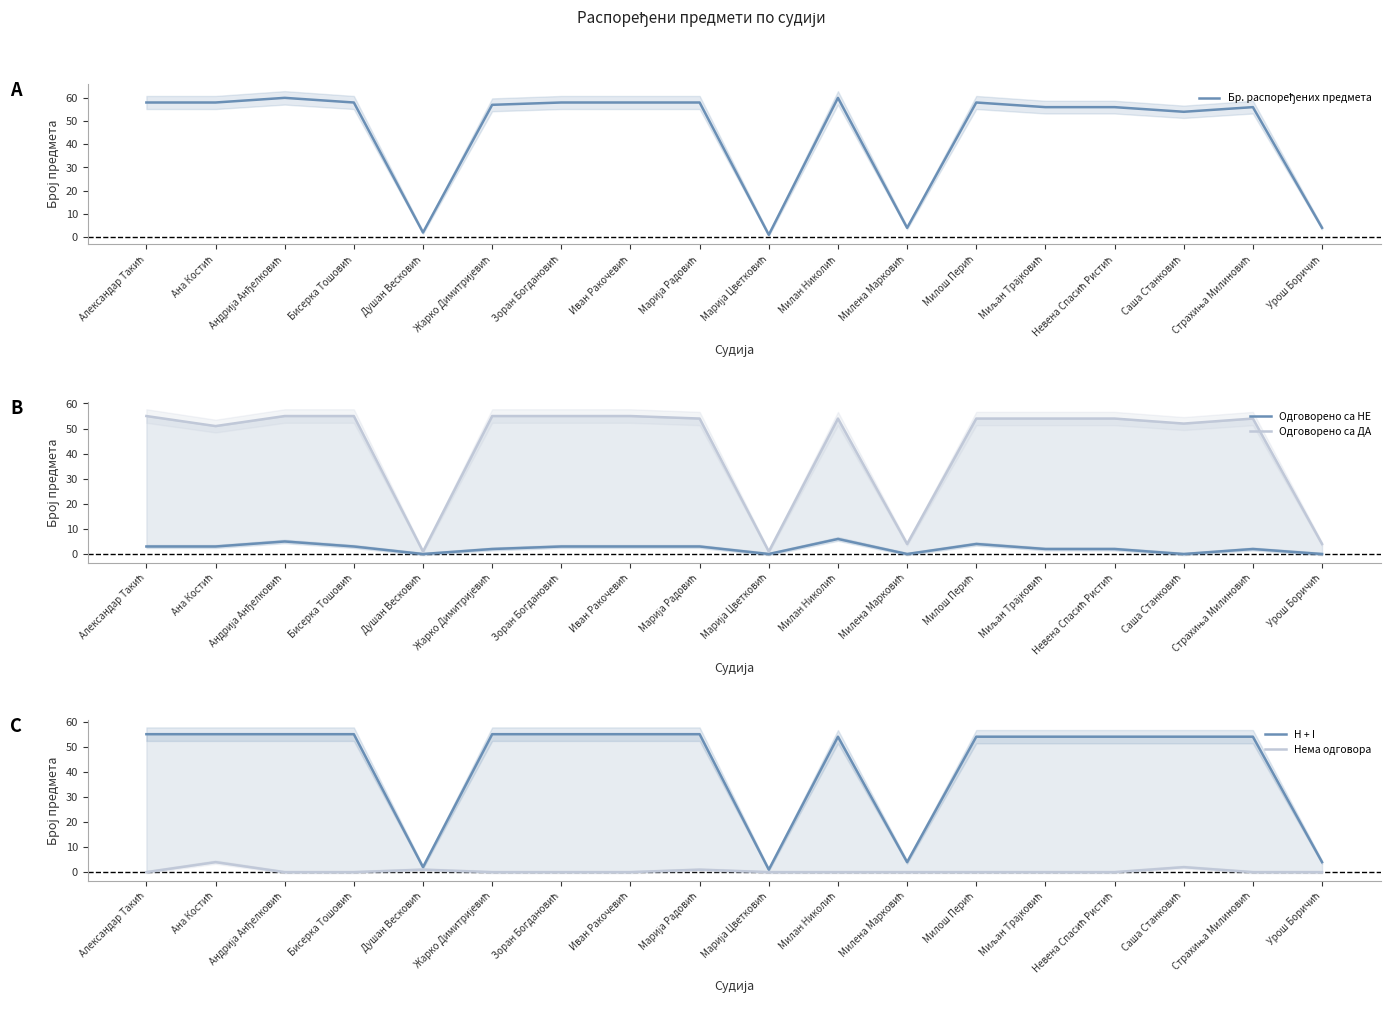

Which series has the widest spread of values?

Бр. распоређених предмета